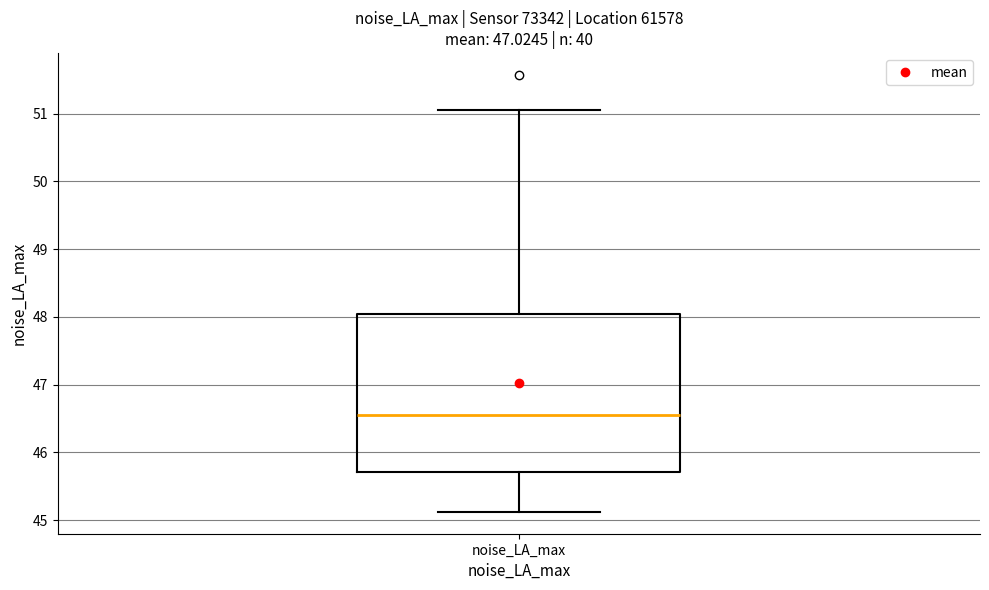

Where does the median line of the box for noise_LA_max sit on the y-axis? The values are not printed on the chart, so give them approximately, as read against the axis.

46.5